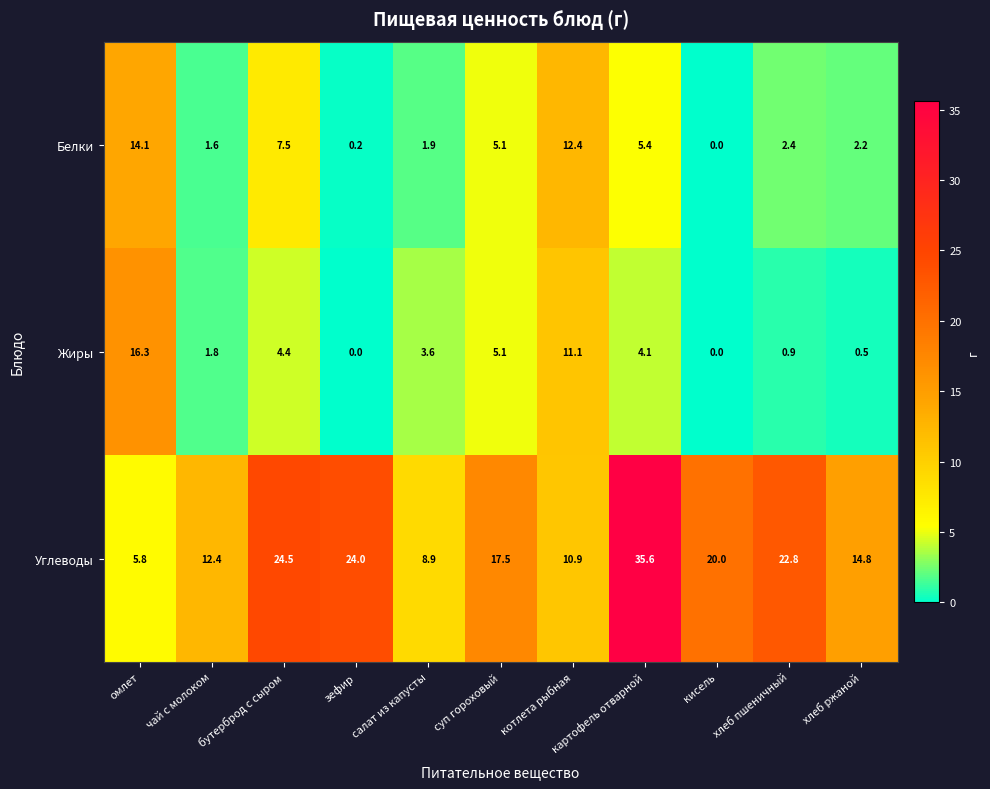

What is the sum of the Белки values at бутерброд с сыром and картофель отварной?

12.9